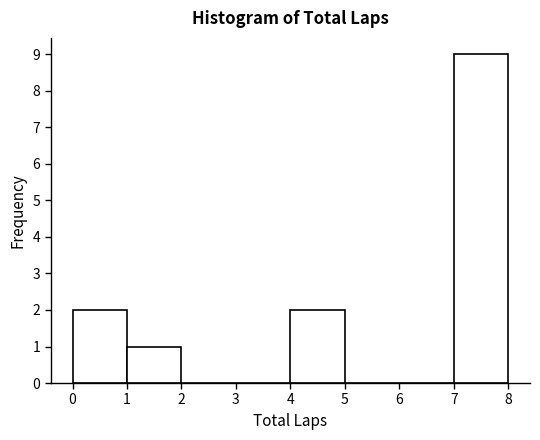

Which range on the x-axis has the tallest bar?

7 to 8